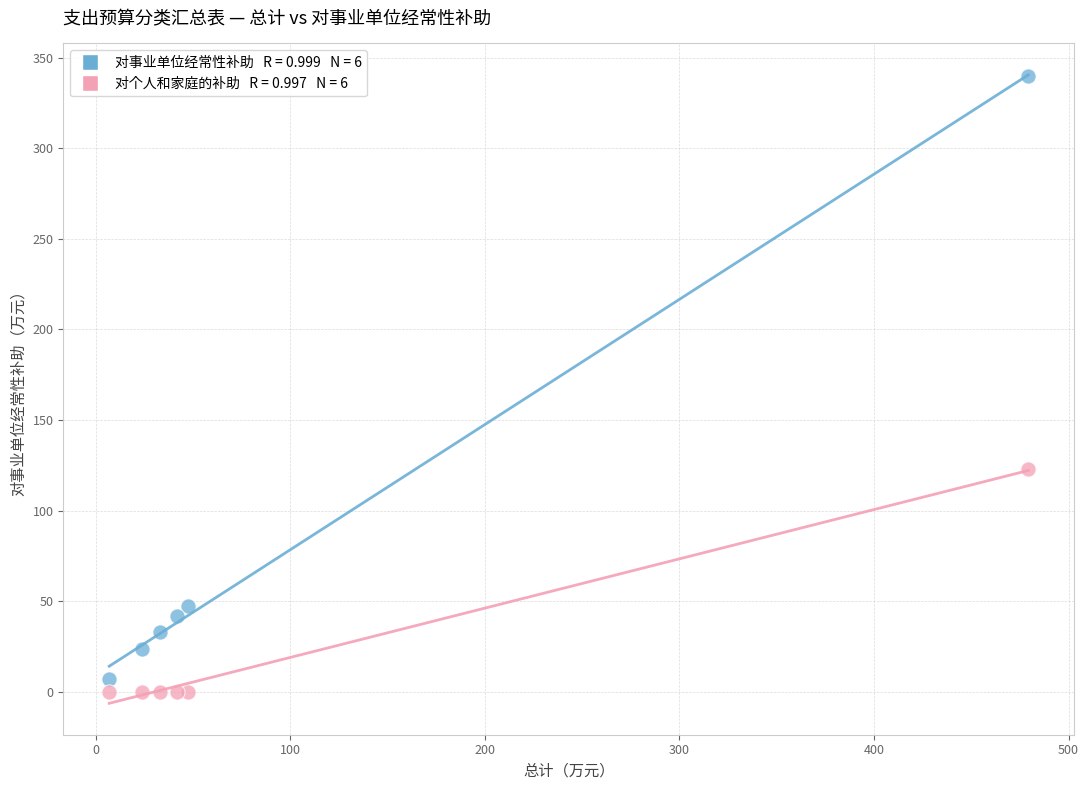

Across all series, what Y value is closest to 169?

122.8